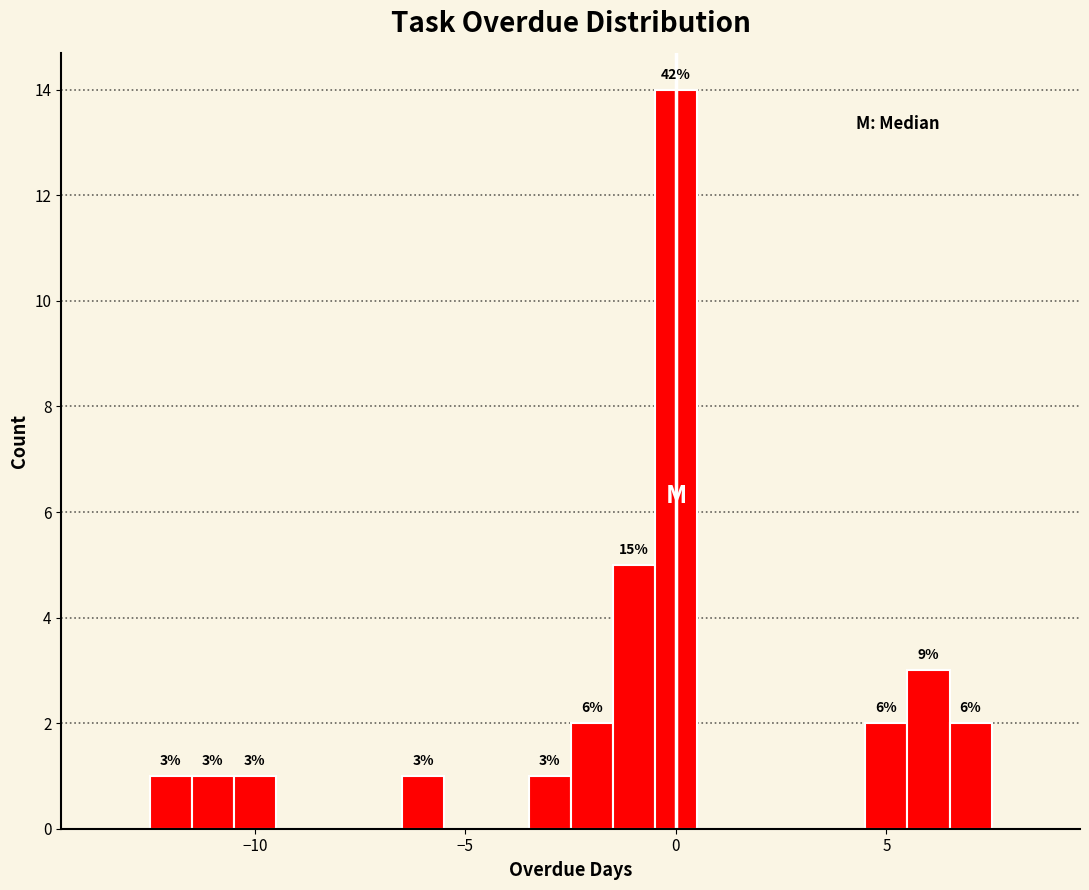

Around what value on the x-axis is the tallest bar? Give the approximate position of its centre, as read against the axis.

0.0